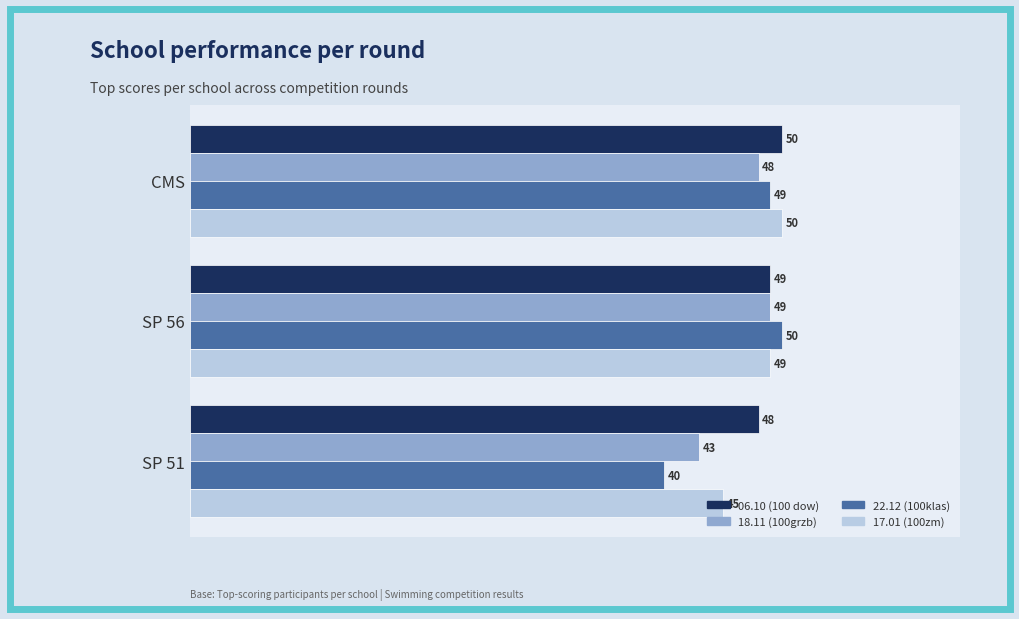

Which label corresponds to the smallest value in the chart?

SP 51